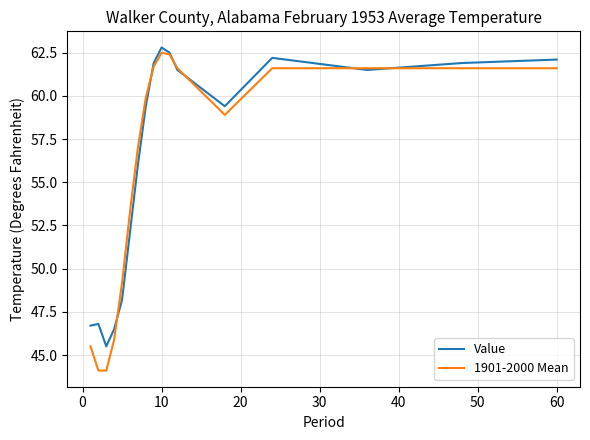

Which series has the widest spread of values?

1901-2000 Mean